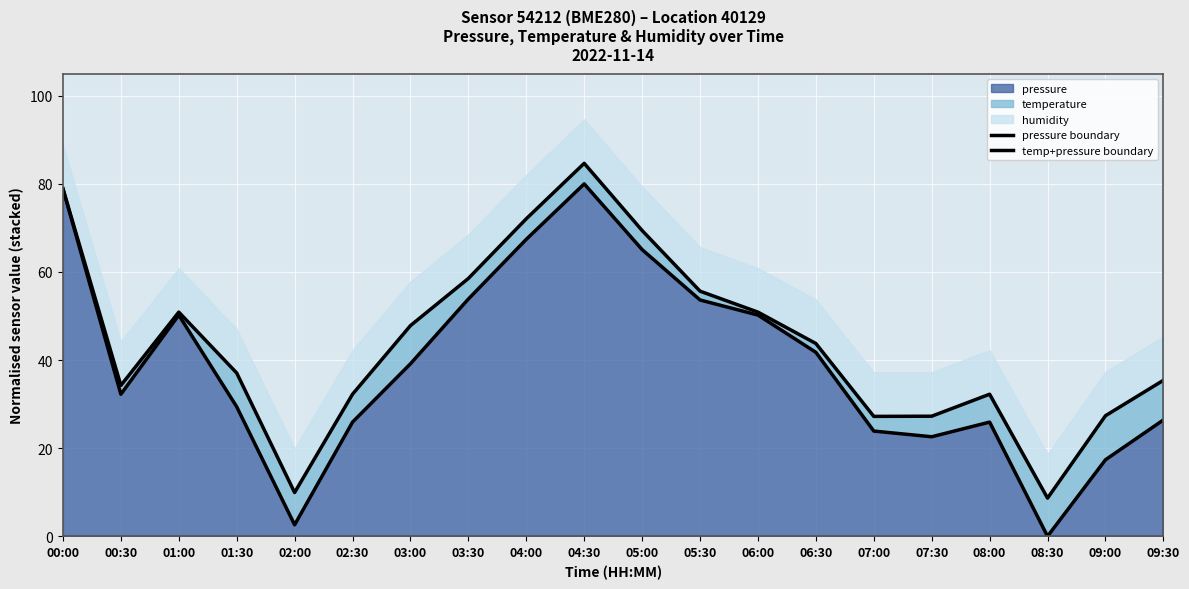

The value of pressure at 04:30 is 80.0. True or false?

True